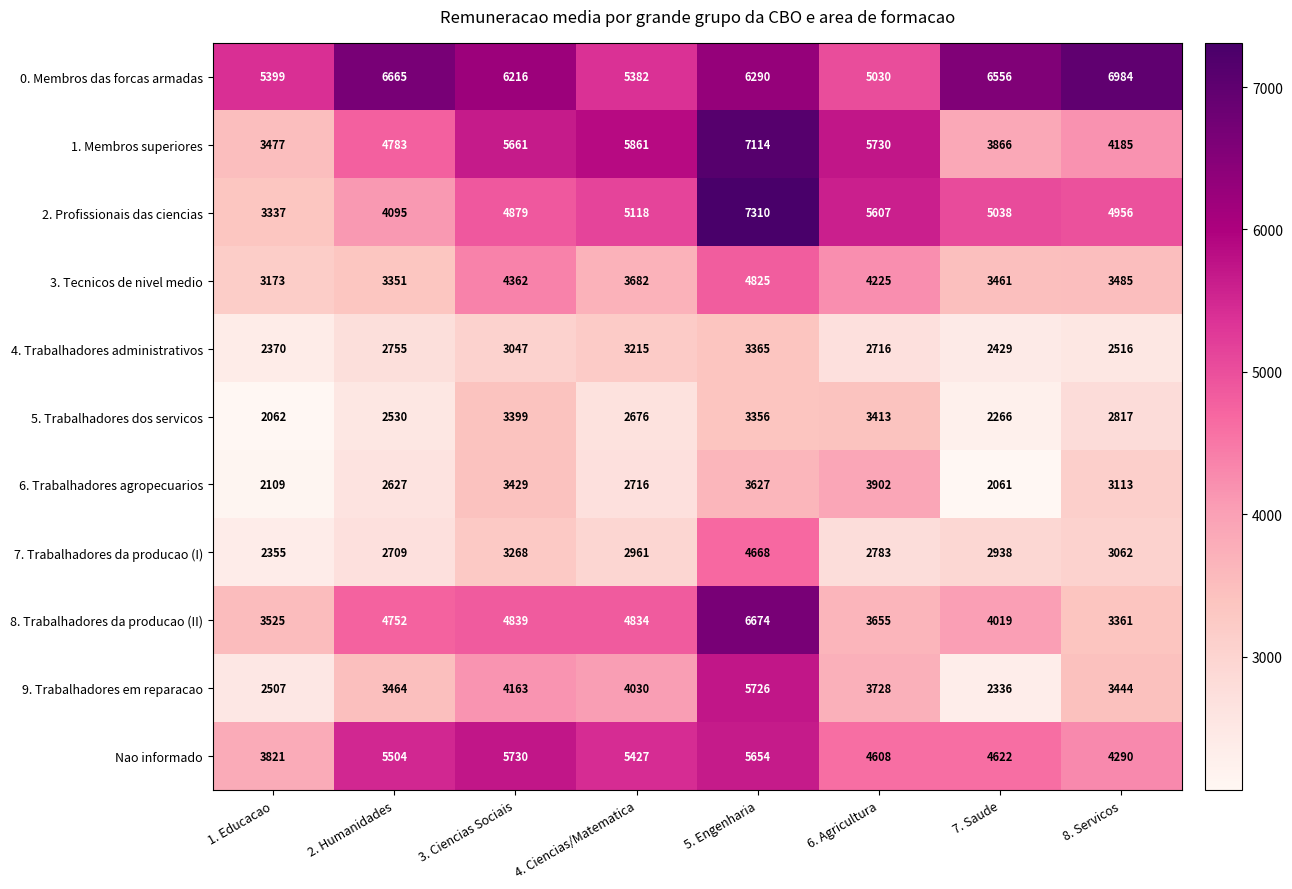

What is the difference between the second highest and minimum values in the 3. Tecnicos de nivel medio series?

1189